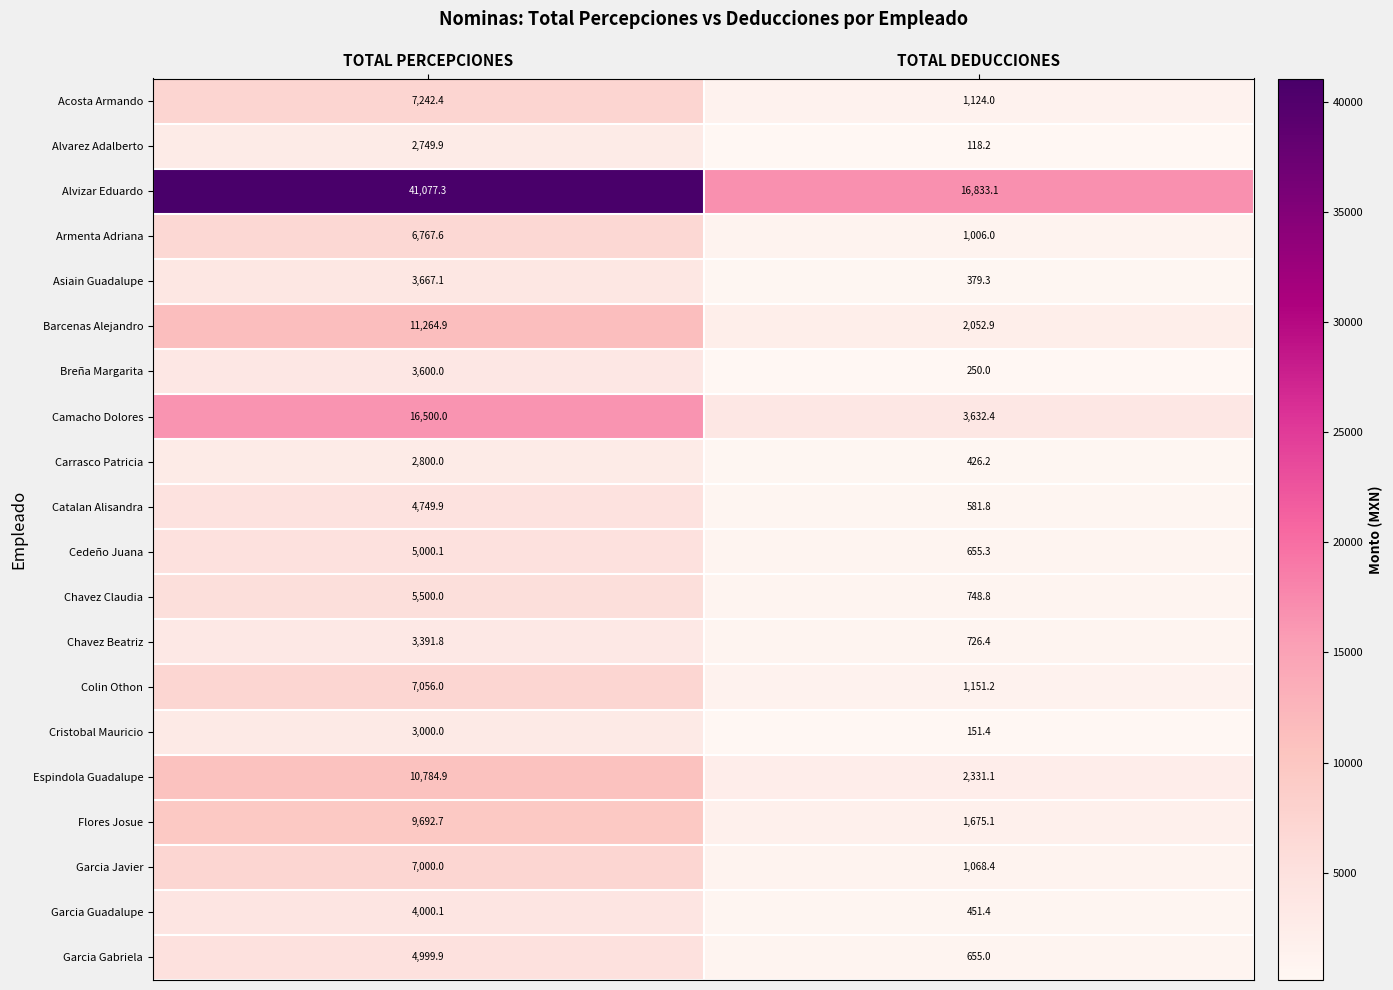

The value of Chavez Beatriz at TOTAL DEDUCCIONES is 726.4. True or false?

True